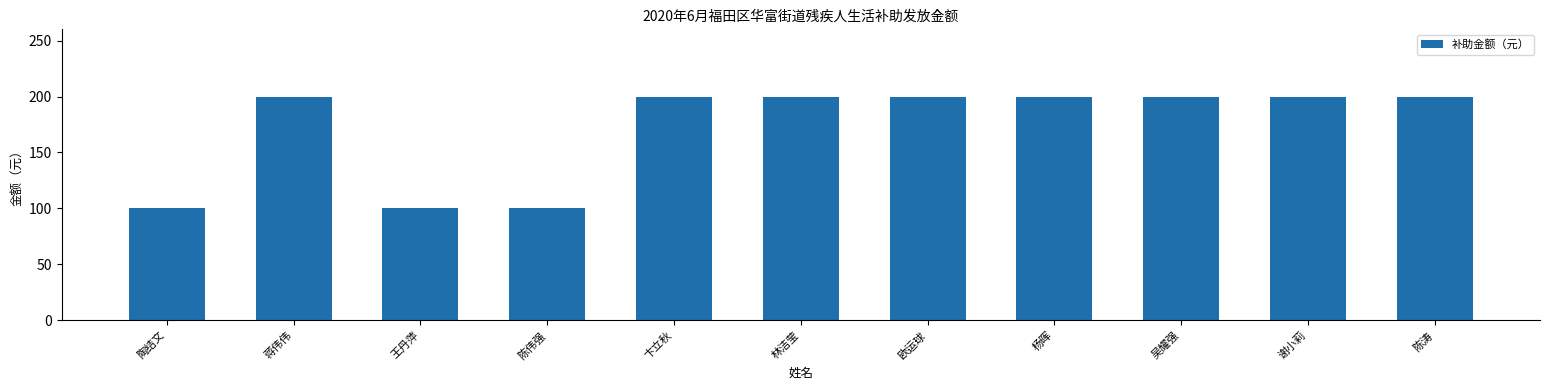

What is the greatest value displayed?

200